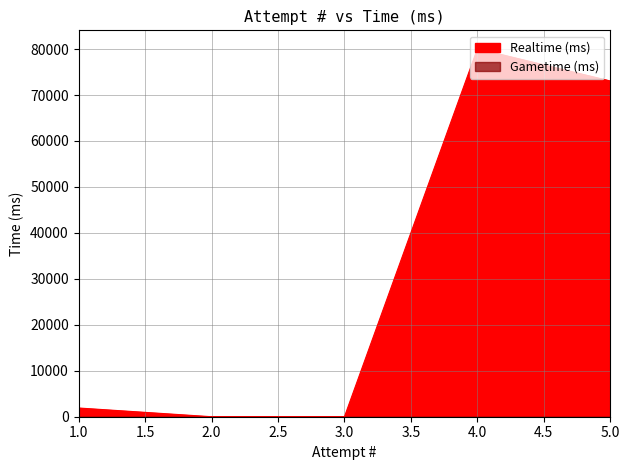

How many lines are shown in the chart?

1